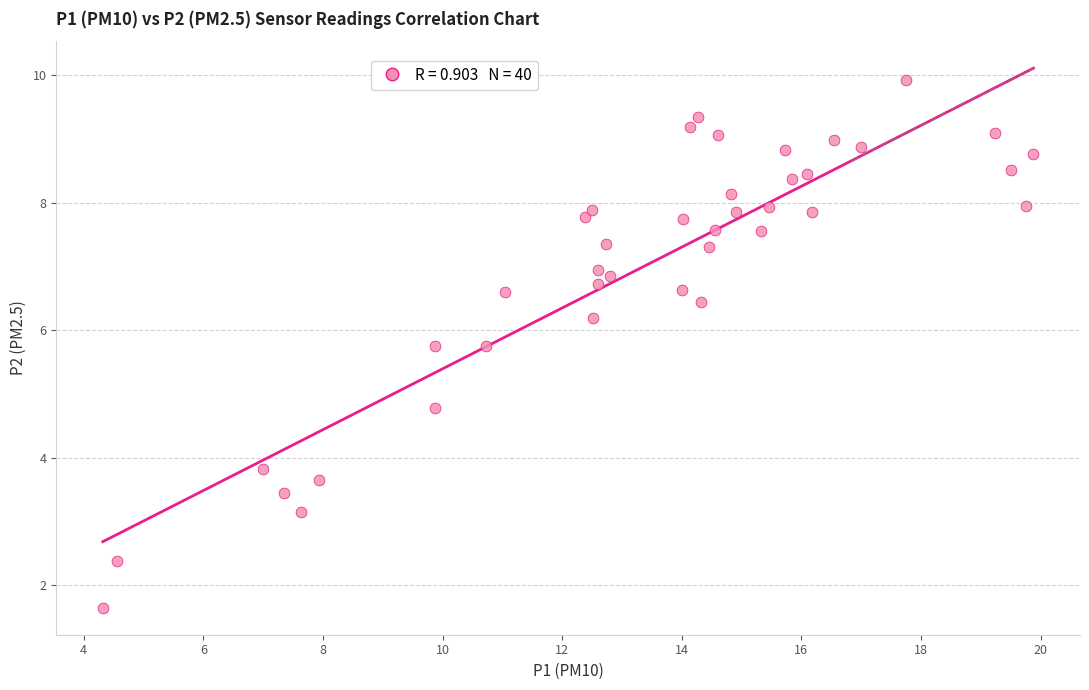

What is the range of X values (max minus min)?

15.6